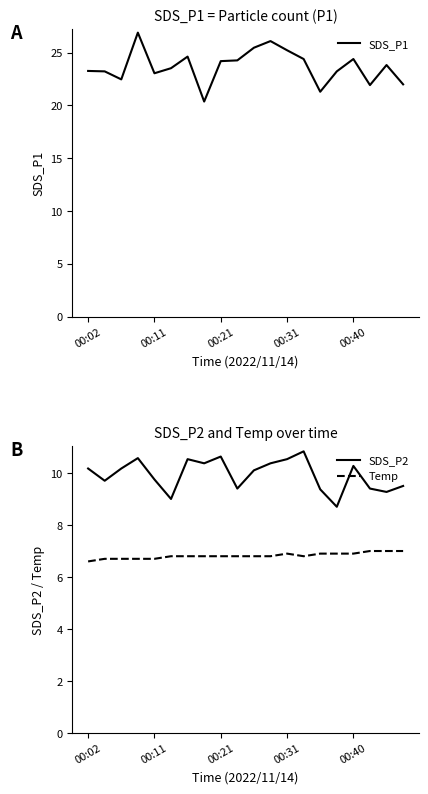

Reading left to right, transcribe all the data shown in this chart.

SDS_P1: 23.3	23.2	22.5	26.9	23.1	23.5	24.6	20.4	24.2	24.3	25.5	26.1	25.2	24.4	21.3	23.2	24.4	21.9	23.8	22.0
SDS_P2: 10.2	9.7	10.2	10.6	9.8	9.0	10.5	10.4	10.6	9.4	10.1	10.4	10.5	10.8	9.4	8.7	10.3	9.4	9.3	9.5
Temp: 6.6	6.7	6.7	6.7	6.7	6.8	6.8	6.8	6.8	6.8	6.8	6.8	6.9	6.8	6.9	6.9	6.9	7.0	7.0	7.0